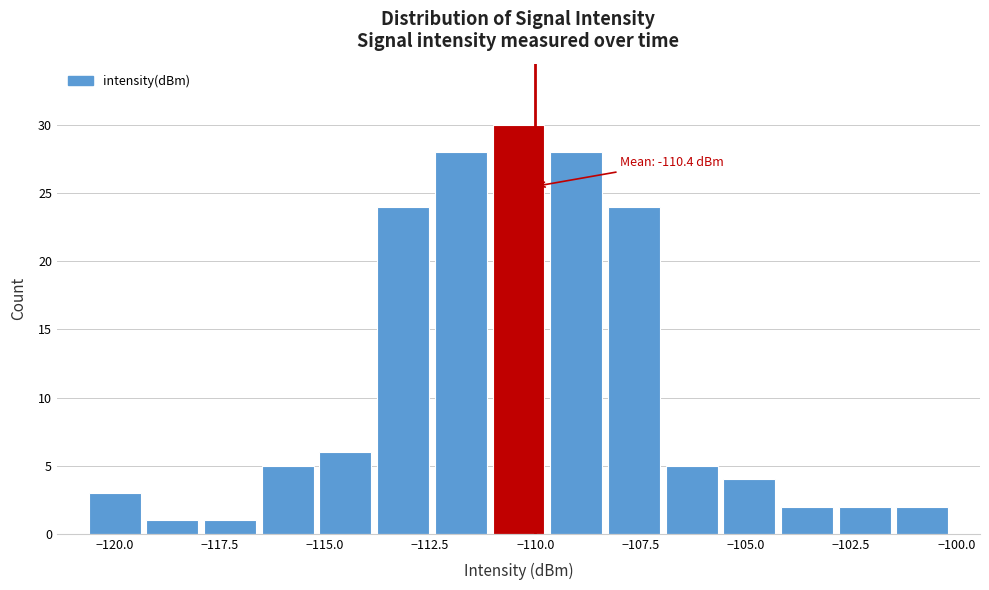

Read against the x-axis, roughly where is the centre of the tallest bar?

-110.5